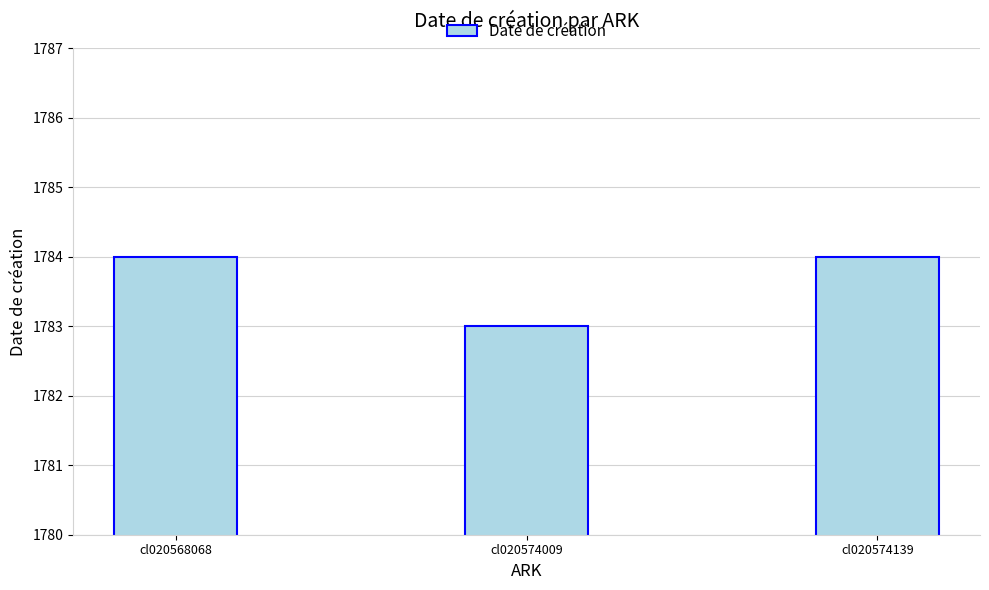

Between cl020568068 and cl020574009, which is larger?

cl020568068